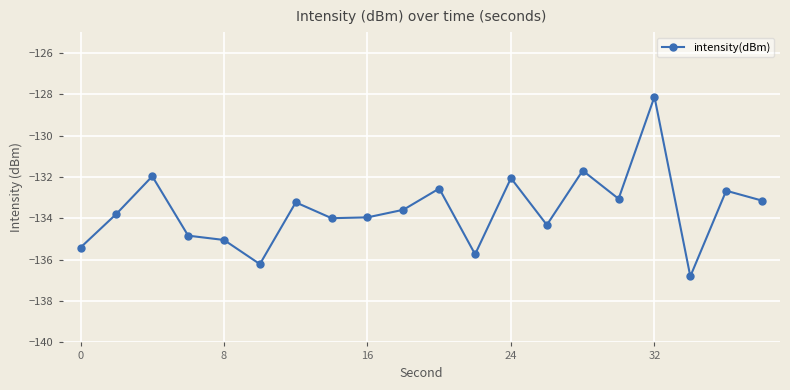

True or false: the data has more than 1 interior local peaks.

True